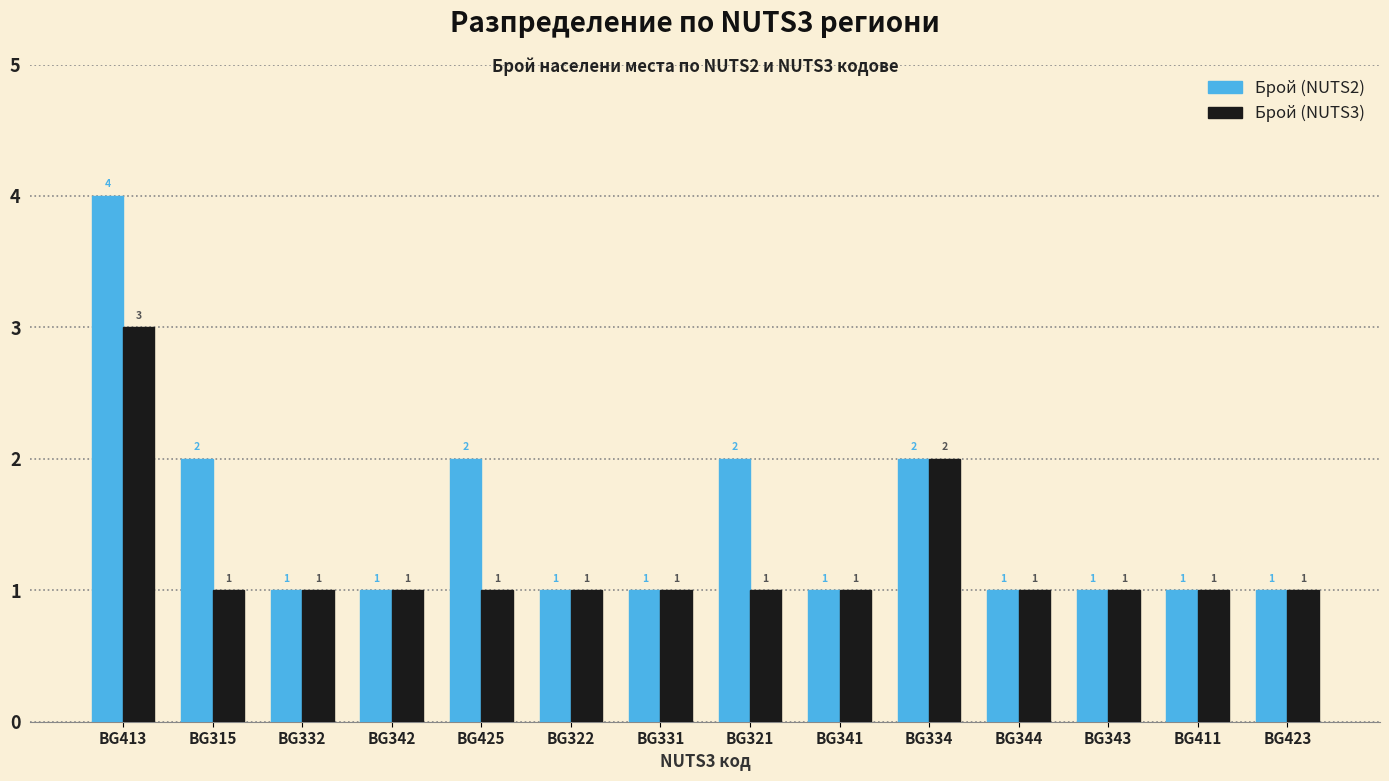

Reading left to right, extract all data points from this chart.

Брой (NUTS2): BG413=4	BG315=2	BG332=1	BG342=1	BG425=2	BG322=1	BG331=1	BG321=2	BG341=1	BG334=2	BG344=1	BG343=1	BG411=1	BG423=1
Брой (NUTS3): BG413=3	BG315=1	BG332=1	BG342=1	BG425=1	BG322=1	BG331=1	BG321=1	BG341=1	BG334=2	BG344=1	BG343=1	BG411=1	BG423=1